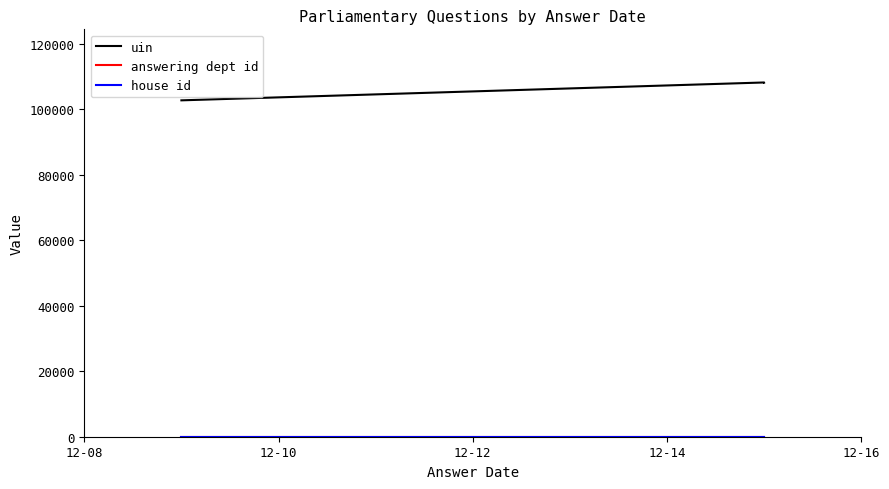

Reading left to right, transcribe all the data shown in this chart.

uin: 102796	108257	108215
answering dept id: 23	23	23
house id: 1	1	1